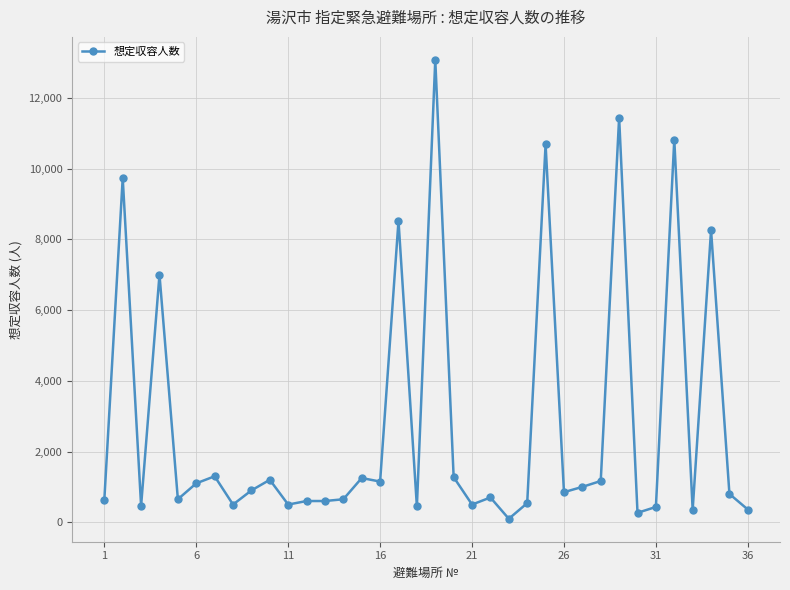

What is the difference between the maximum and minimum values?

12977